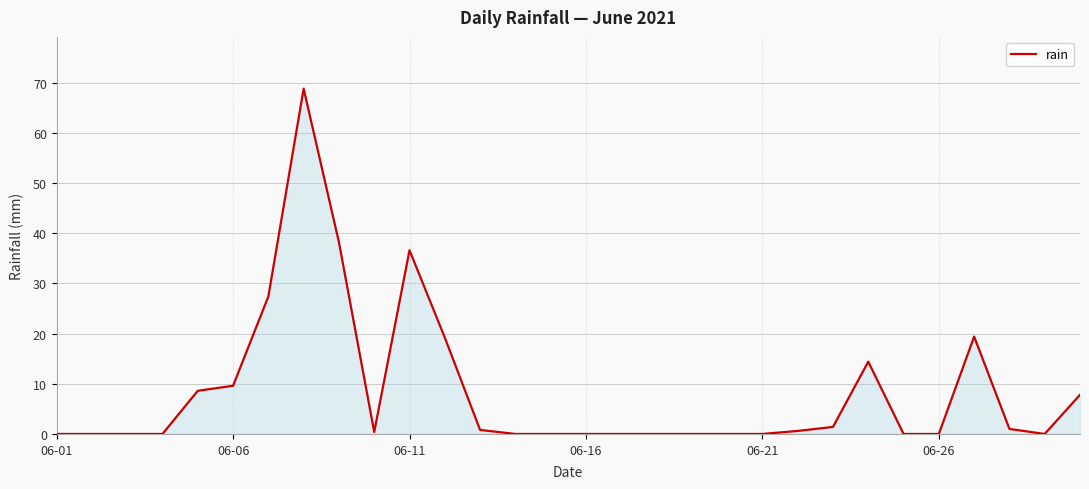

What is the average value?

8.5